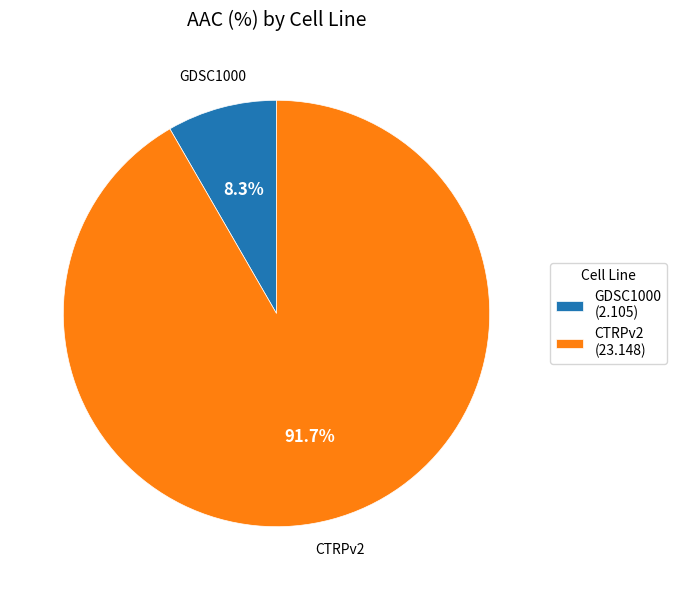

To the nearest percent, what is the average slice percentage?

50%